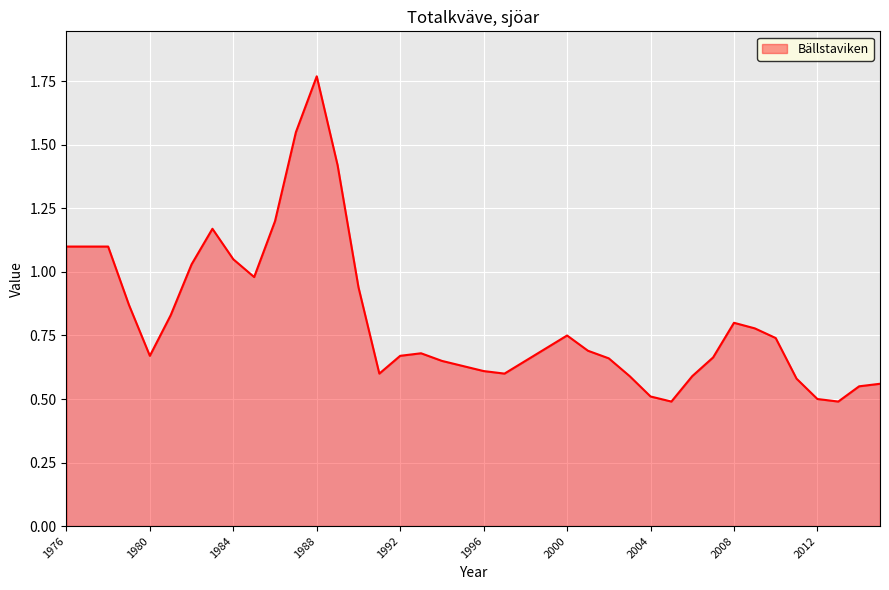

What is the smallest value displayed?

0.5